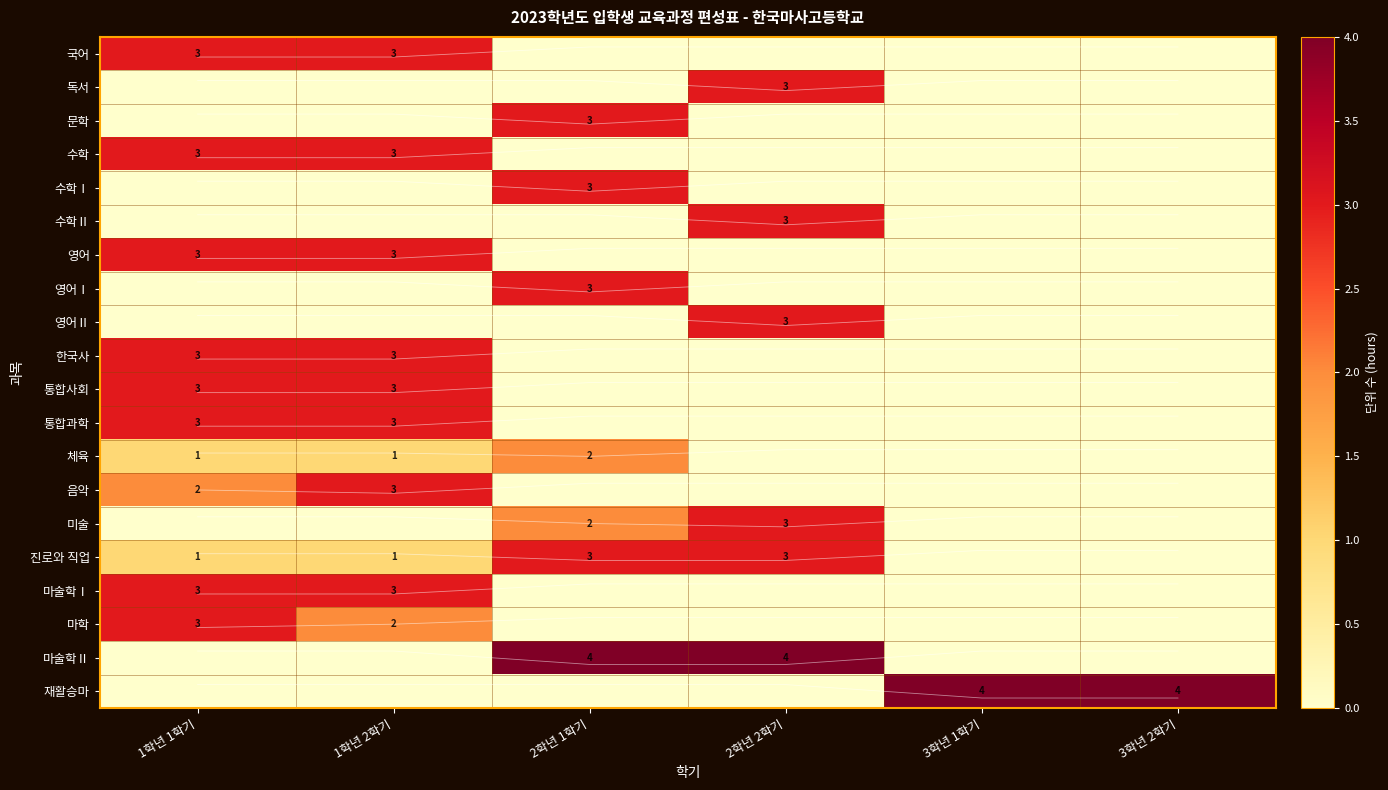

Which series has the largest total across all categories?

진로와 직업